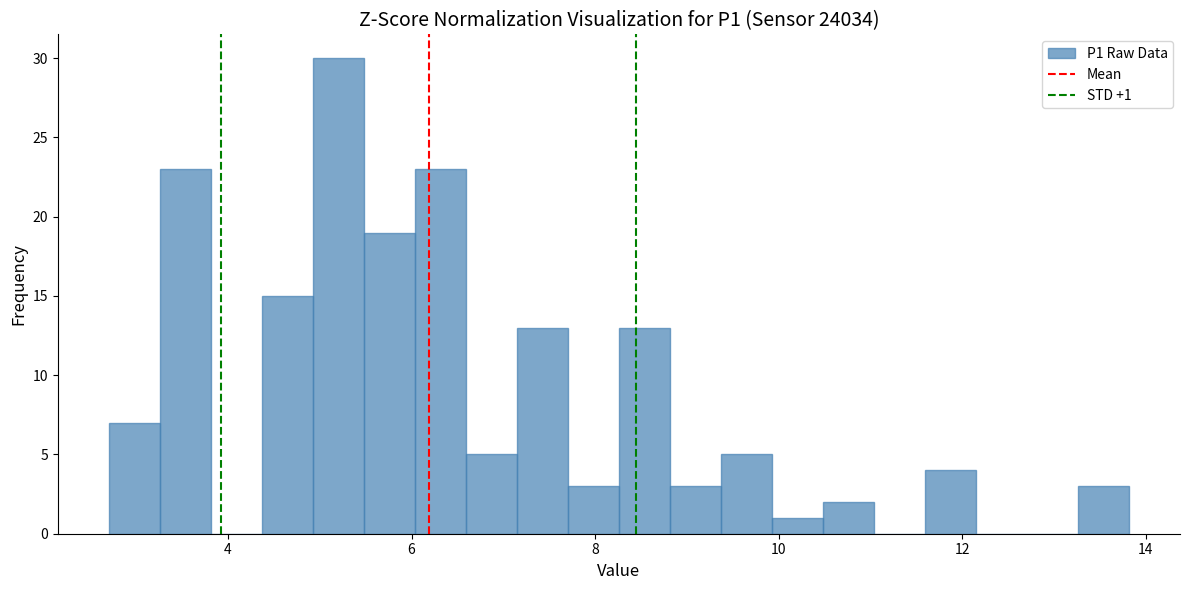

Read against the x-axis, roughly where is the centre of the tallest bar?

5.2